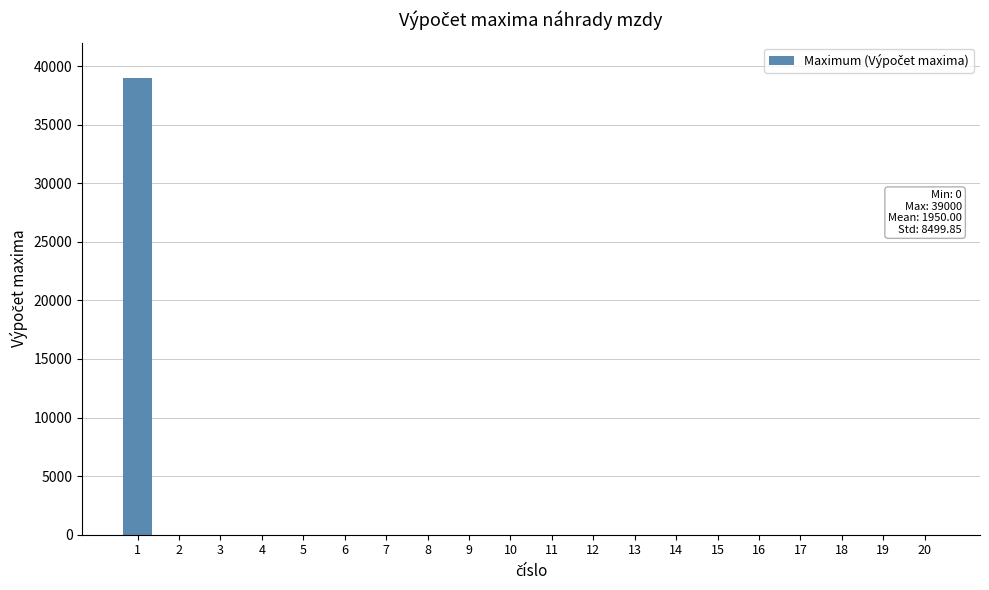

True or false: the data shows 0 at 11.

True